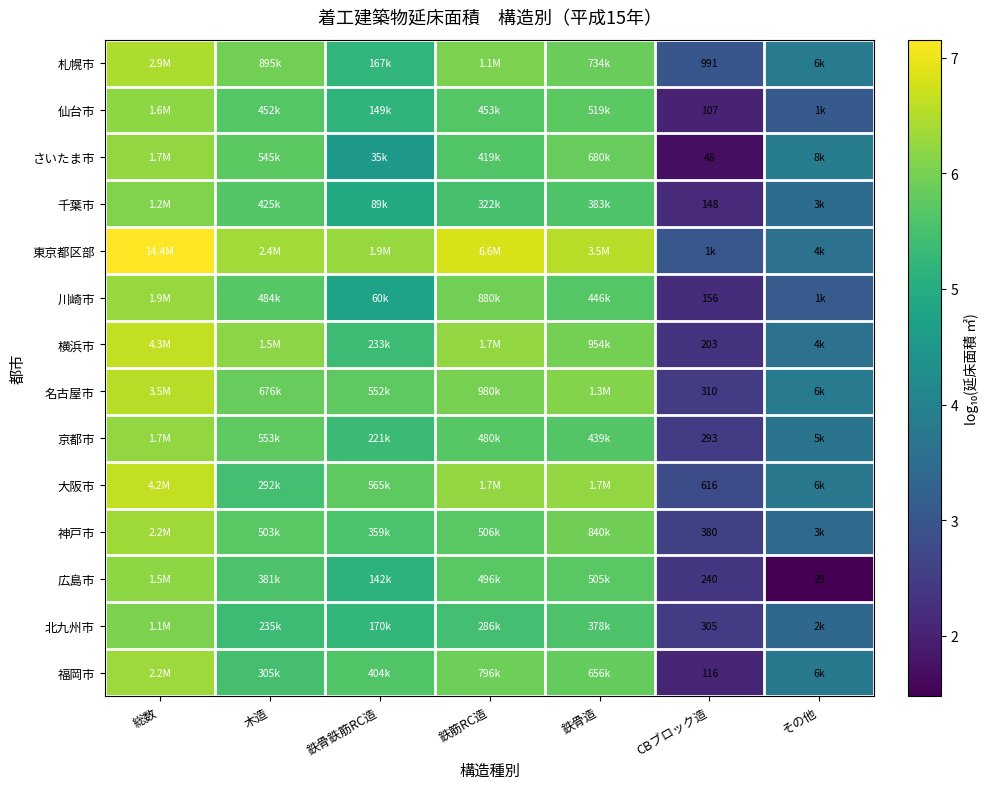

What is the difference between the maximum and minimum values in the 横浜市 series?

4.3